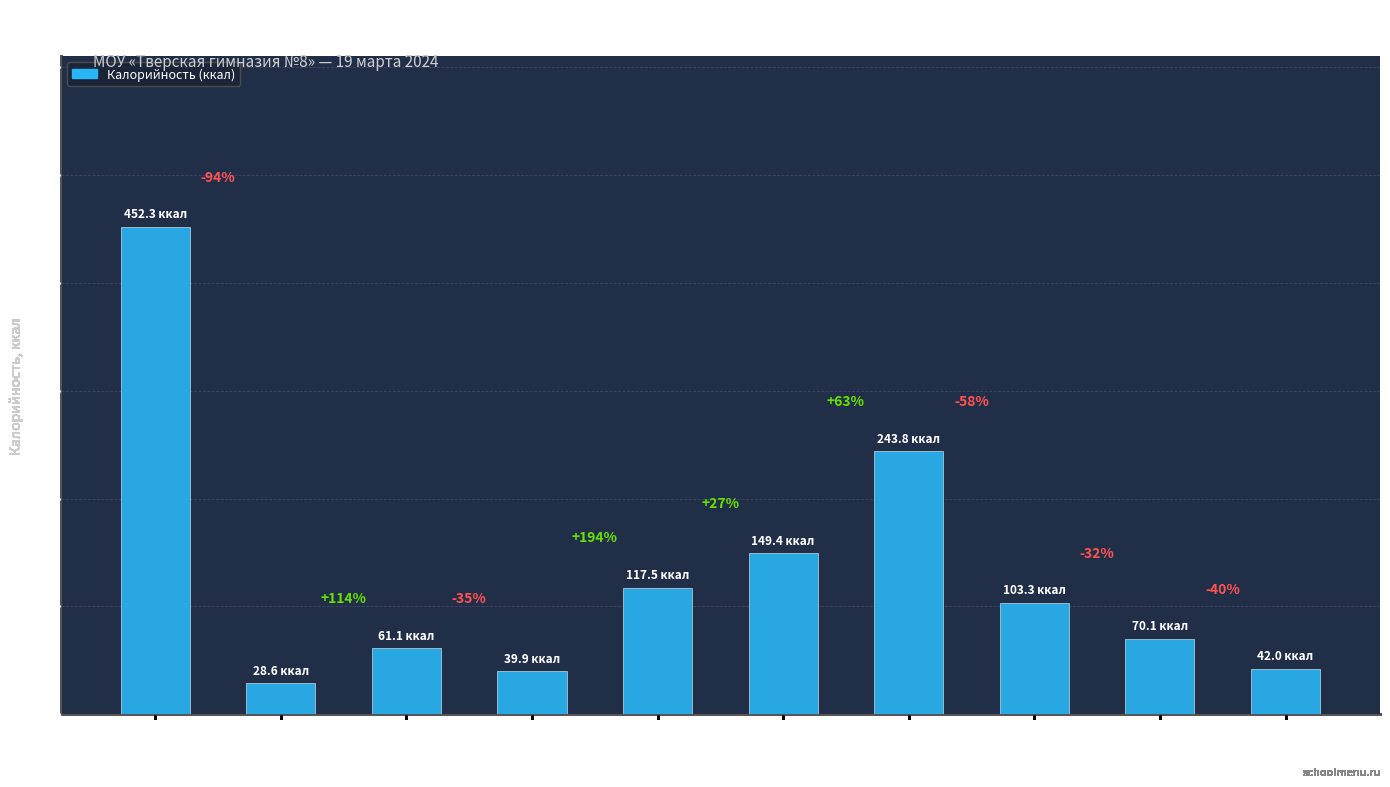

How many bars are there in total?

10